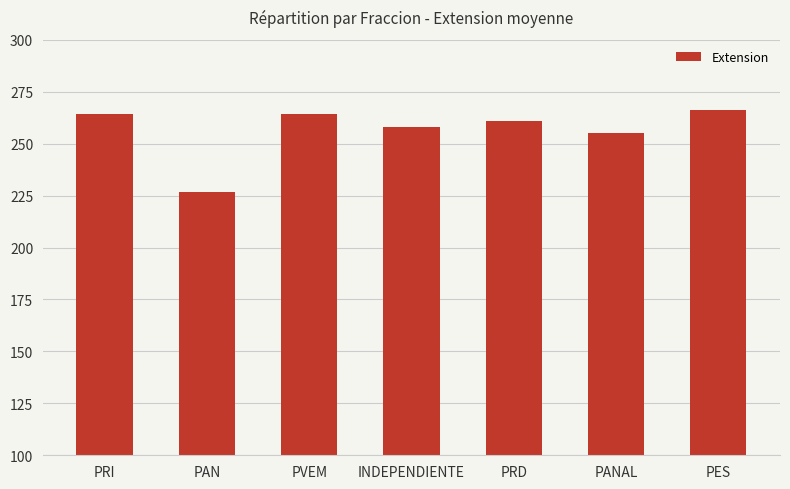

What is the smallest value displayed?

226.5